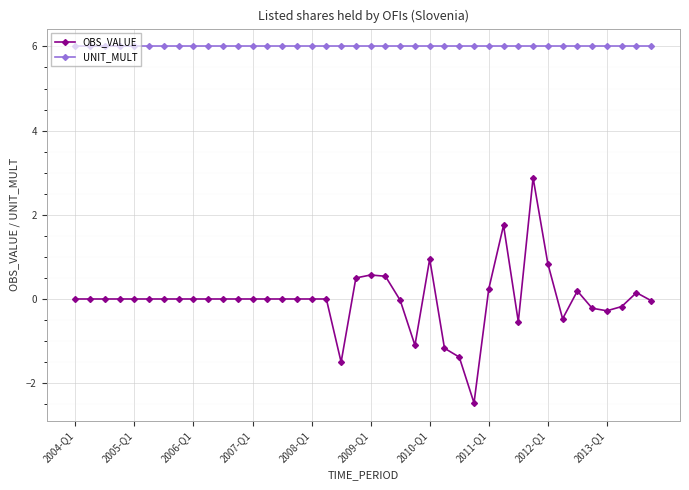

What is the sum of all UNIT_MULT values?

240.0